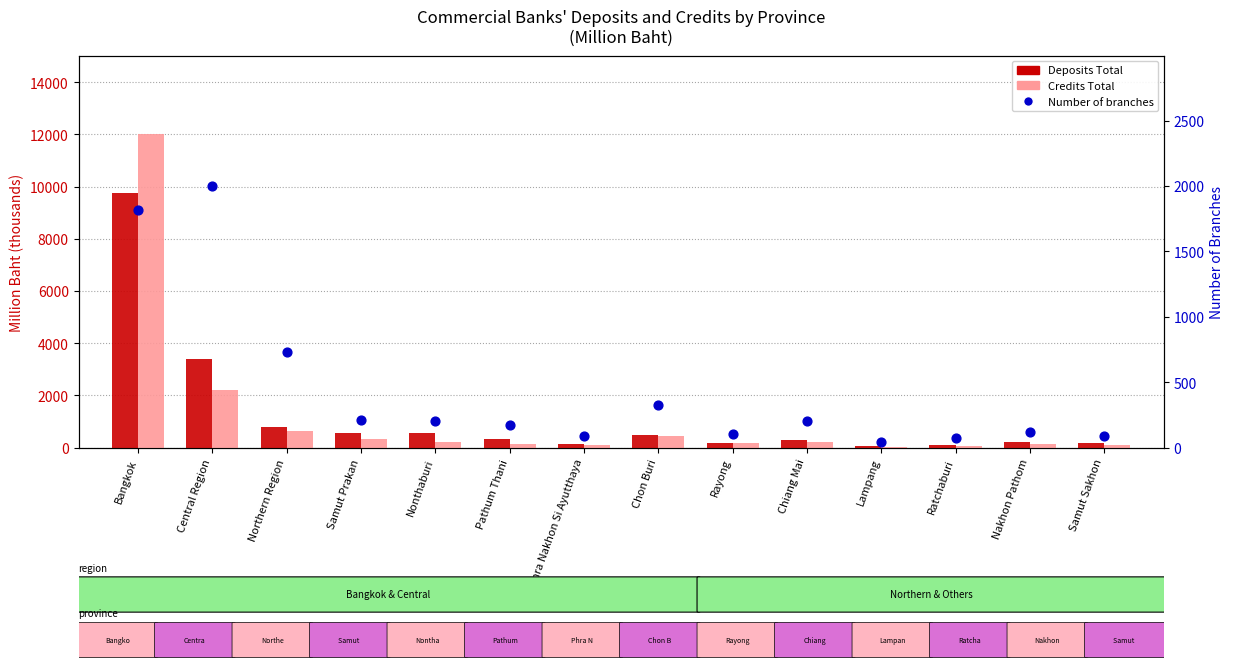

At which category is the sum across all series the highest?

Bangkok